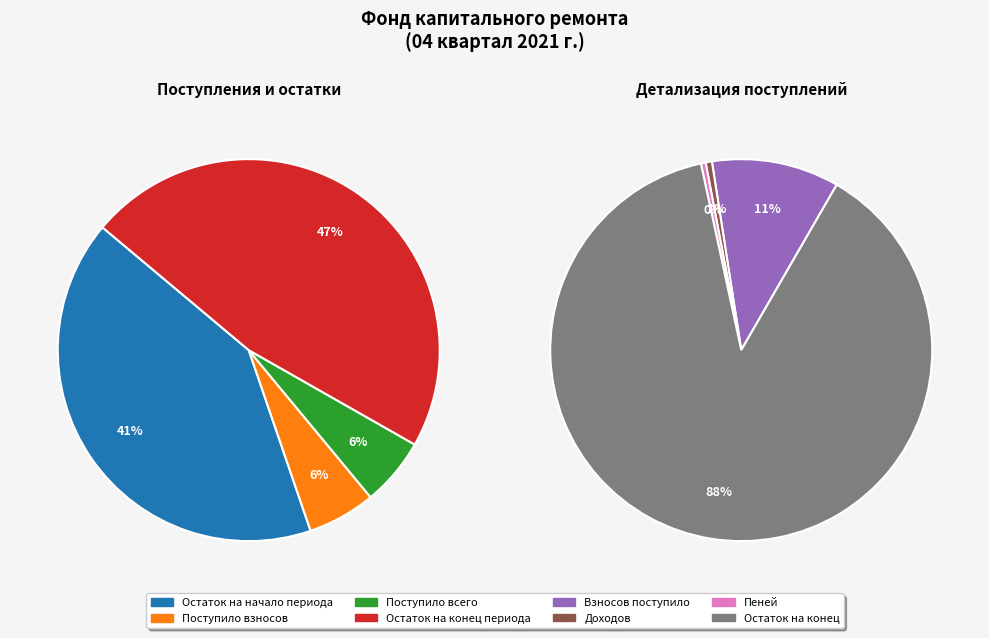

Does any single category account for the majority?

No